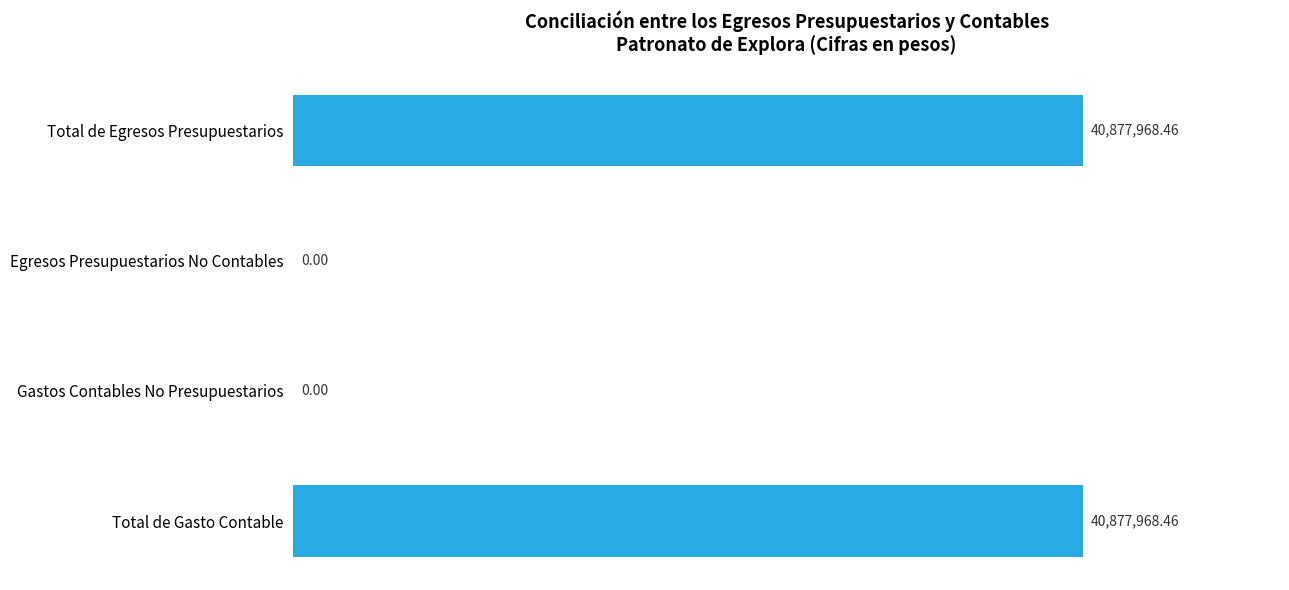

Does the chart contain stacked bars?

No